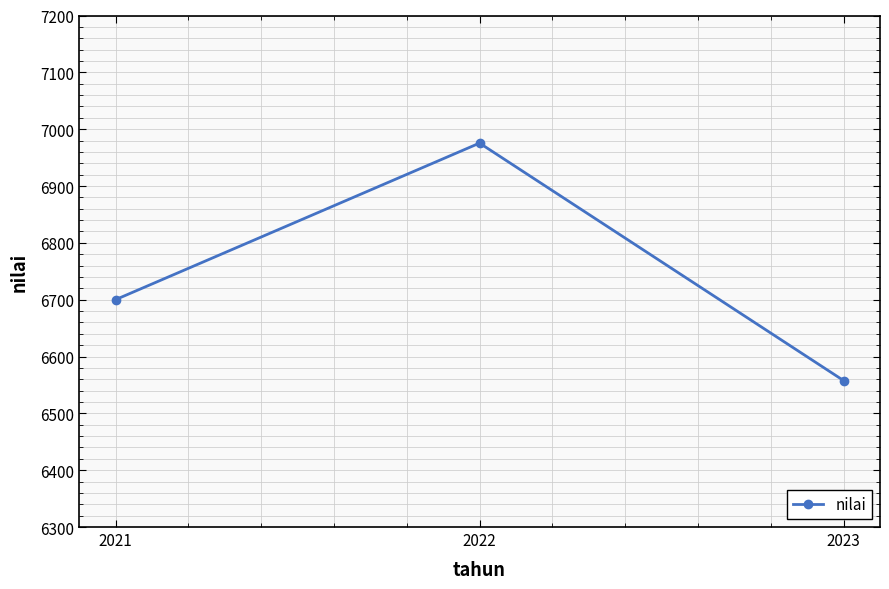

Where is the data nearest to the value 6766?

2021